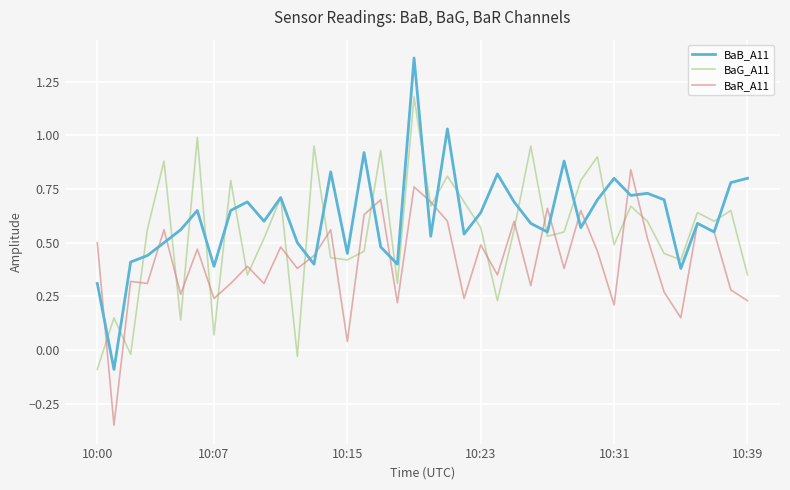

Rank the series by their maximum value, from highest to lowest.

BaB_A11, BaG_A11, BaR_A11